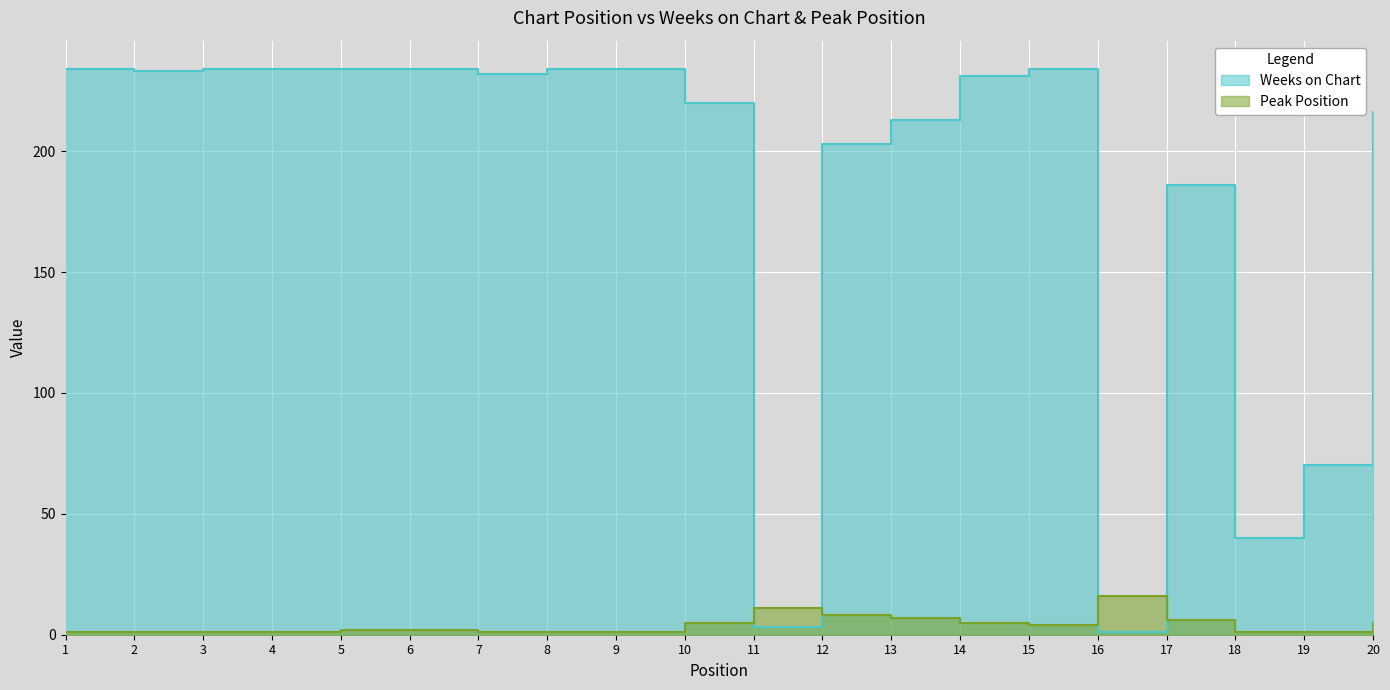

What is the value of the Weeks on Chart point at the 9th from the left?

234